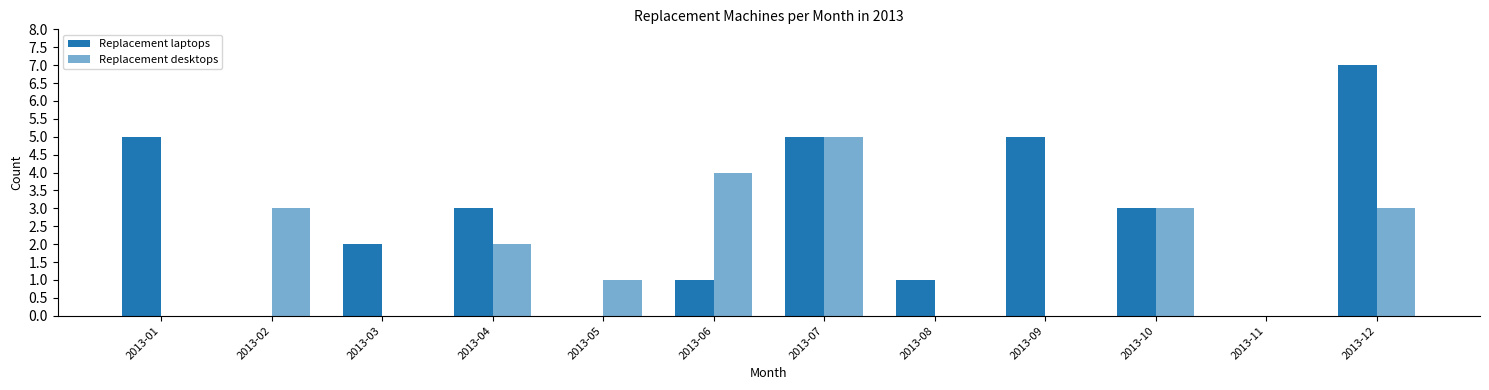

At which label does Replacement laptops first exceed 3?

2013-01